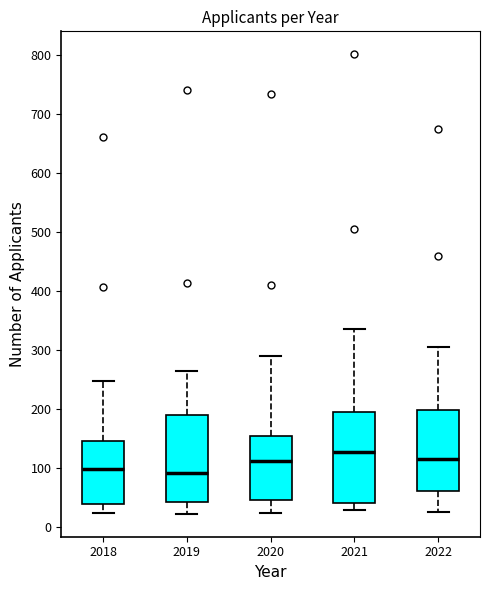

Where is the upper edge of the box at x = 2021 on the y-axis? The values are not printed on the chart, so give them approximately, as read against the axis.

200